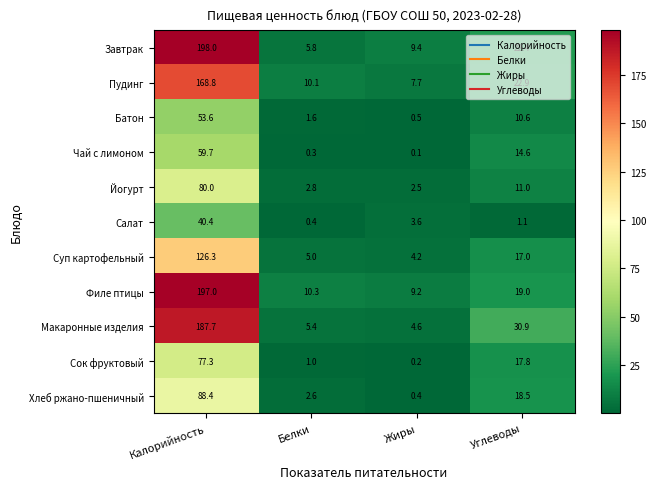

Is it true that Филе птицы equals 9.2 at Жиры?

True